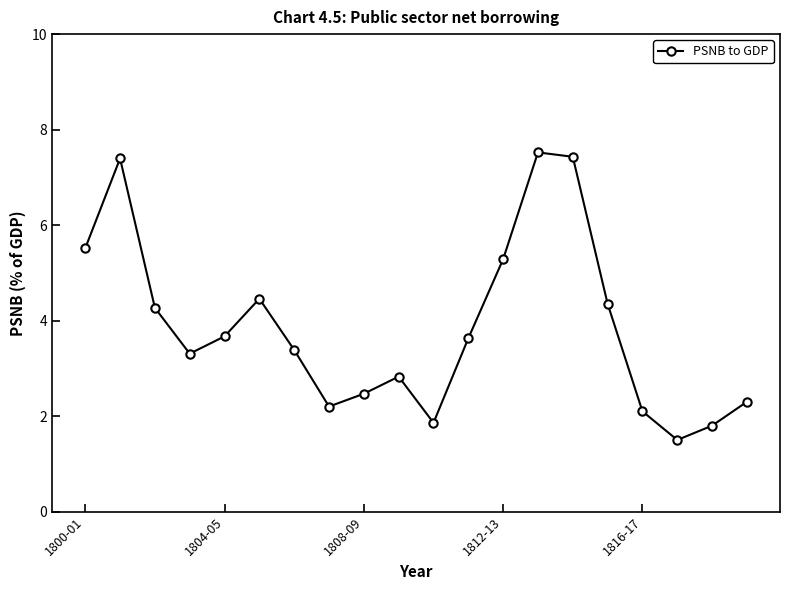

Reading left to right, what are all the values shown in this chart?

5.5	7.4	4.3	3.3	3.7	4.5	3.4	2.2	2.5	2.8	1.9	3.6	5.3	7.5	7.4	4.4	2.1	1.5	1.8	2.3